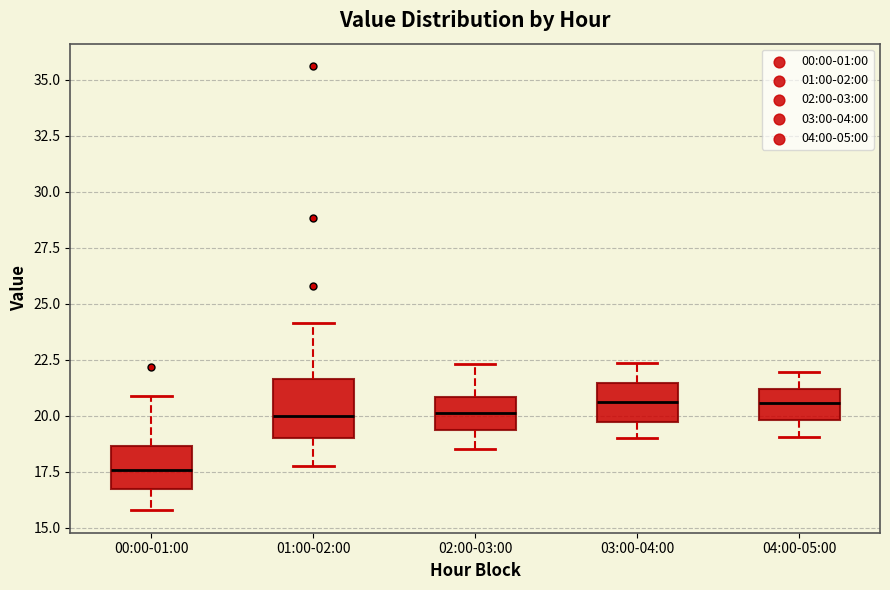

Reading left to right, transcribe this box plot: for each box, give where its median line is, the range the box spans, and where its two whiskers end, as read against the y-axis. The values are not printed on the chart, so give them approximately, as read against the axis.

00:00-01:00: median 17.5, box 17.0 to 18.5, whiskers 16.0 to 21.0
01:00-02:00: median 20.0, box 19.0 to 21.5, whiskers 18.0 to 24.0
02:00-03:00: median 20.0, box 19.5 to 21.0, whiskers 18.5 to 22.5
03:00-04:00: median 20.5, box 19.5 to 21.5, whiskers 19.0 to 22.5
04:00-05:00: median 20.5, box 20.0 to 21.0, whiskers 19.0 to 22.0